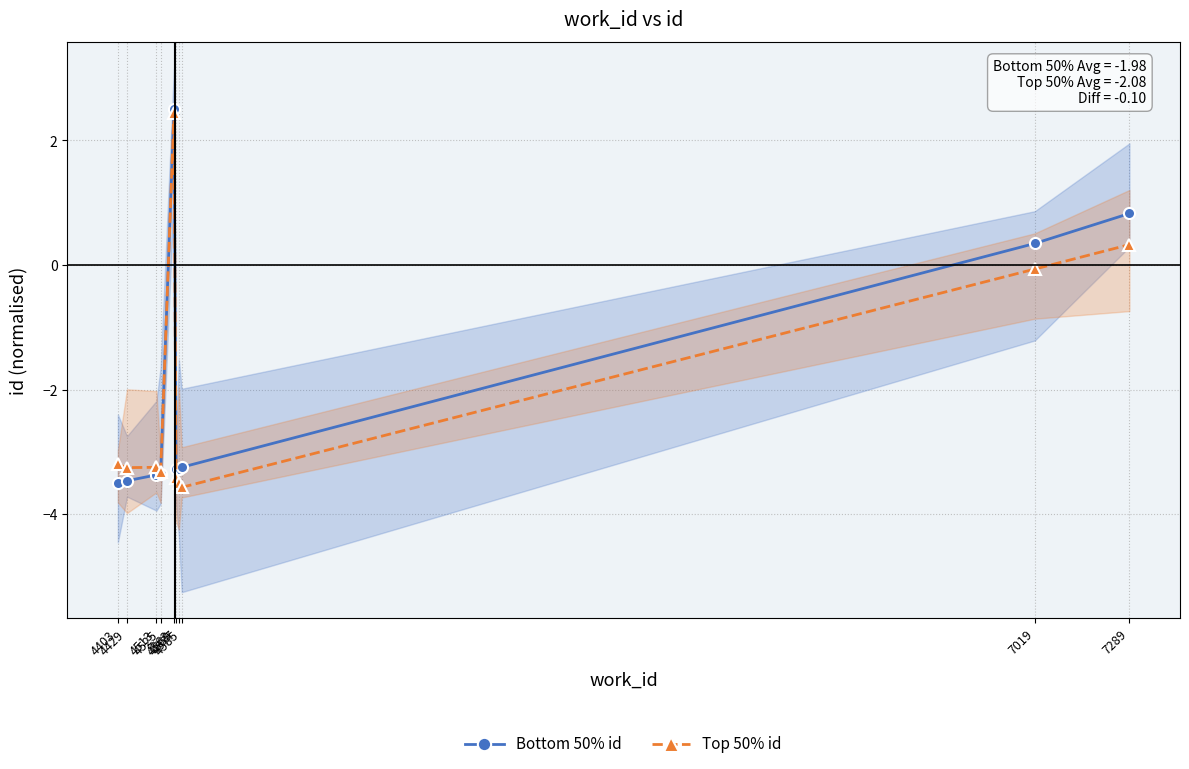

At which label does Bottom 50% id reach its minimum?

4403